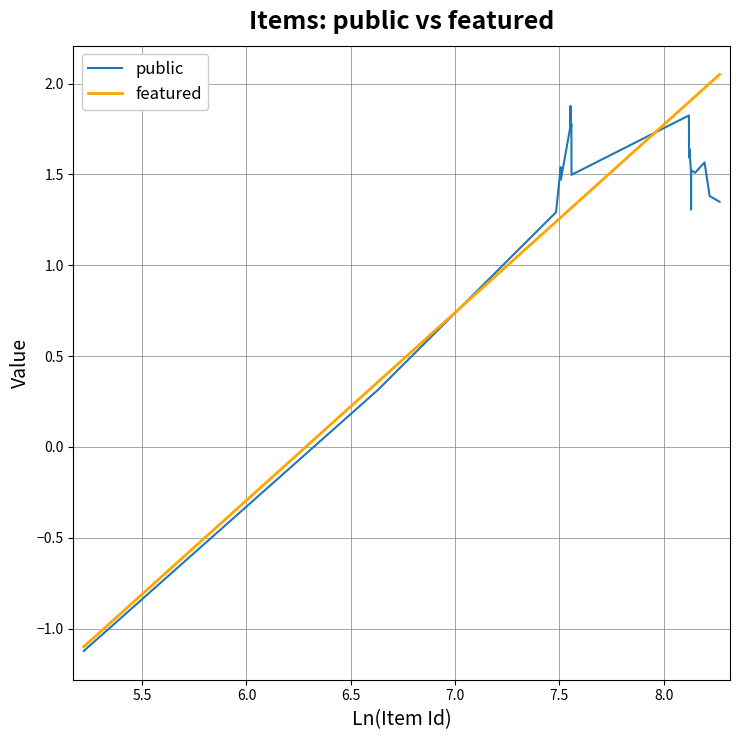

What is the minimum value for public?

-1.1